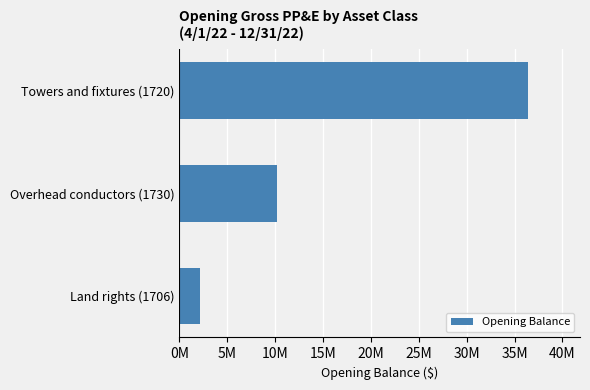

Are the bars horizontal?

Yes